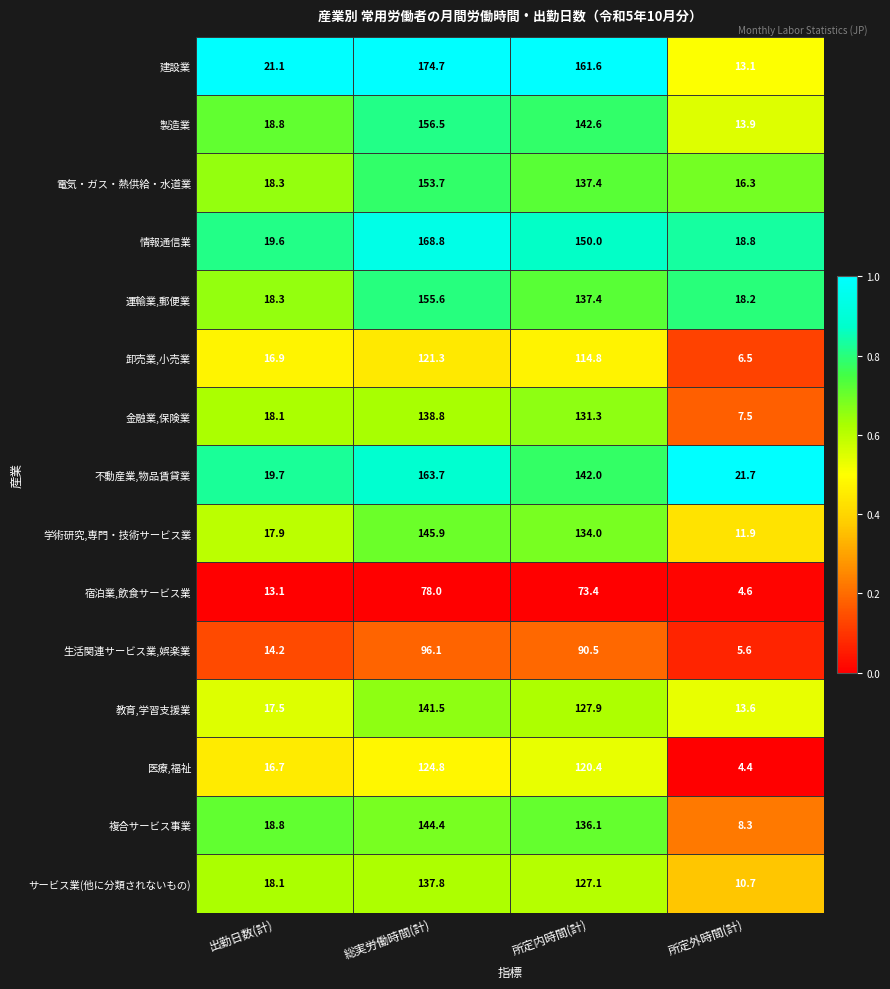

What is the total value across all series at 出勤日数(計)?

267.1